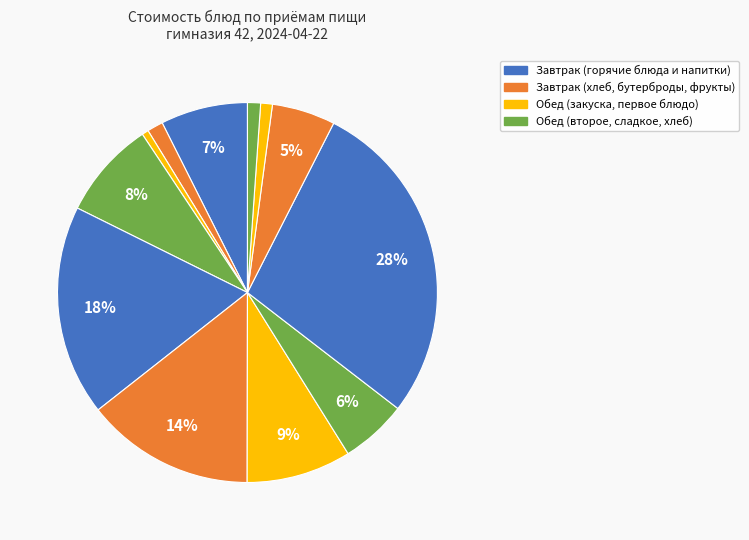

How many slices are in this pie chart?

12